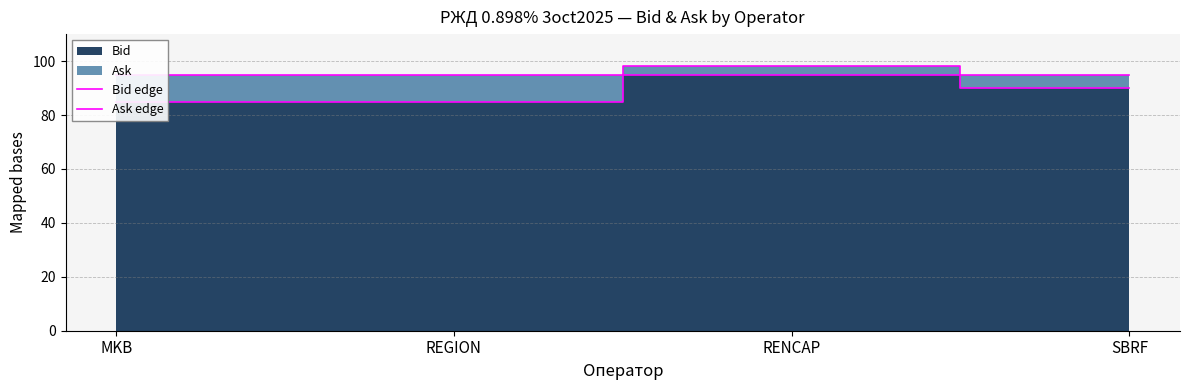

Rank the series by their maximum value, from highest to lowest.

Ask edge, Bid edge